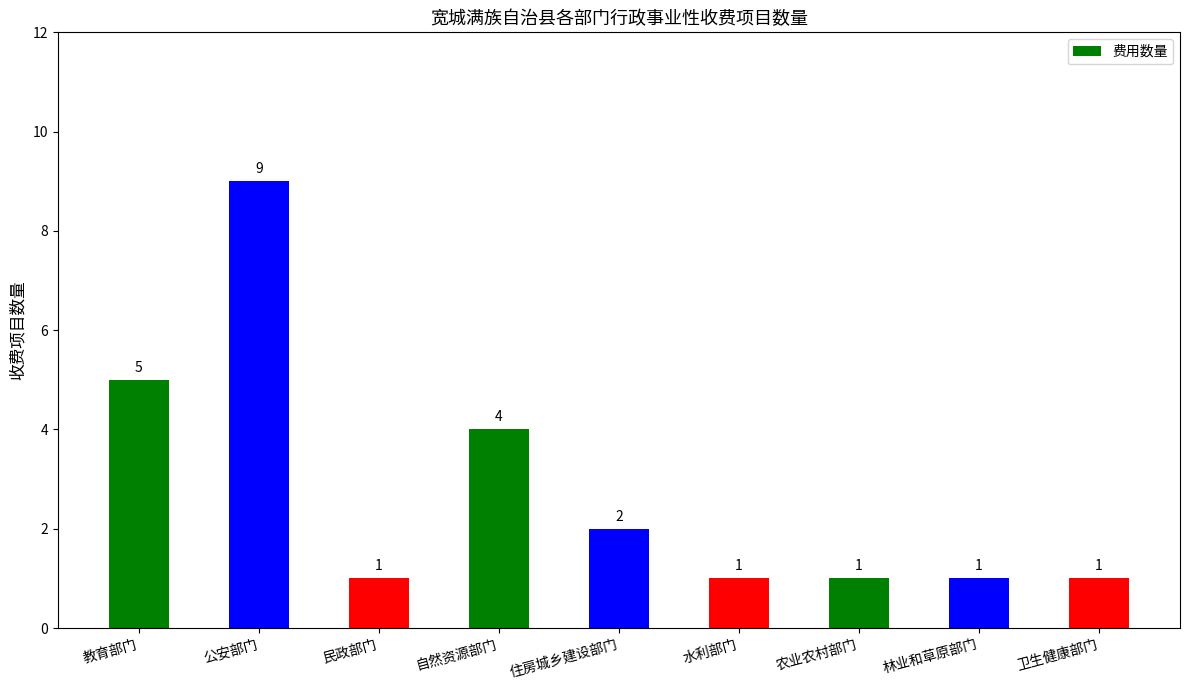

What is the value of the 6th bar from the left?

1